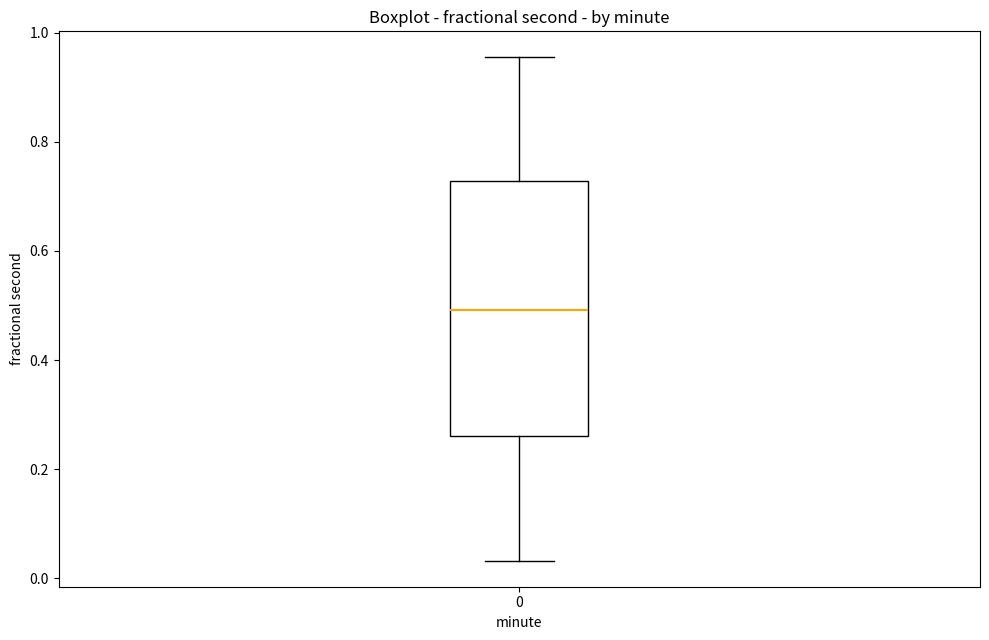

Where does the lower whisker of the box at x = 0 end on the y-axis? The values are not printed on the chart, so give them approximately, as read against the axis.

0.04